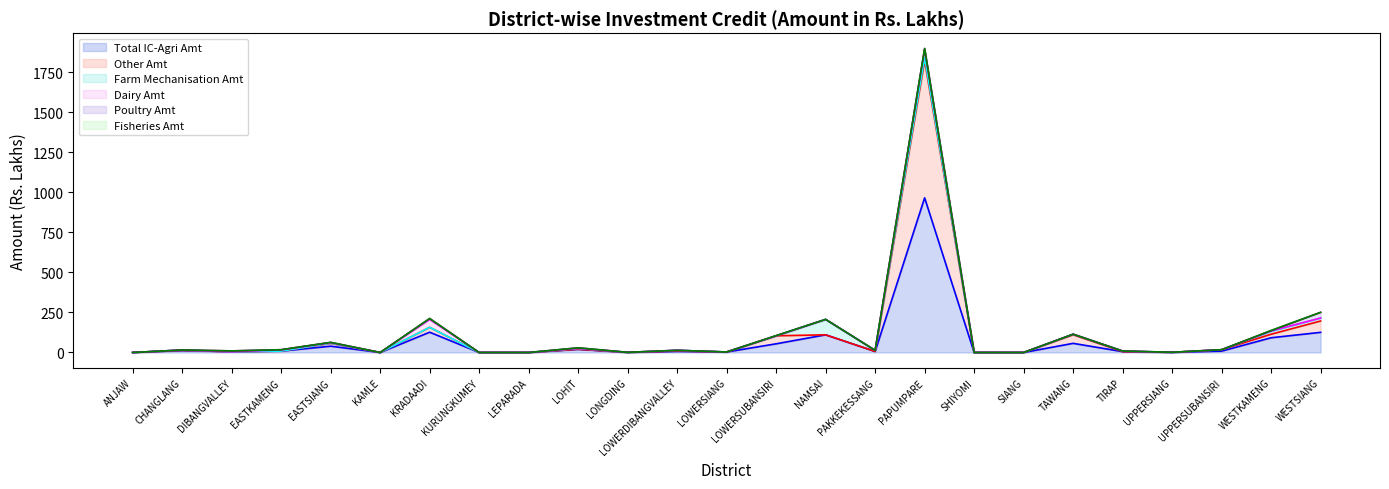

At which label does Fisheries Amt line reach its minimum?

ANJAW